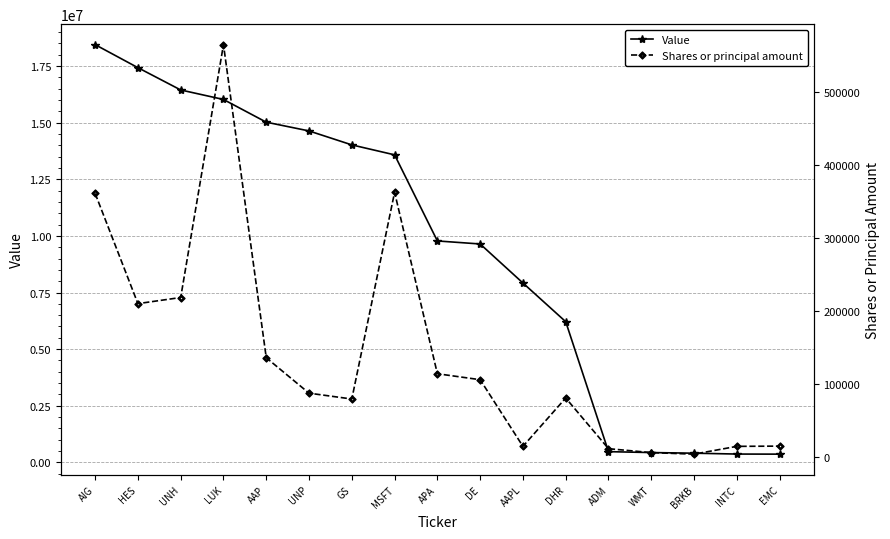

What is the difference between the Value values at BRKB and GS?

13612000